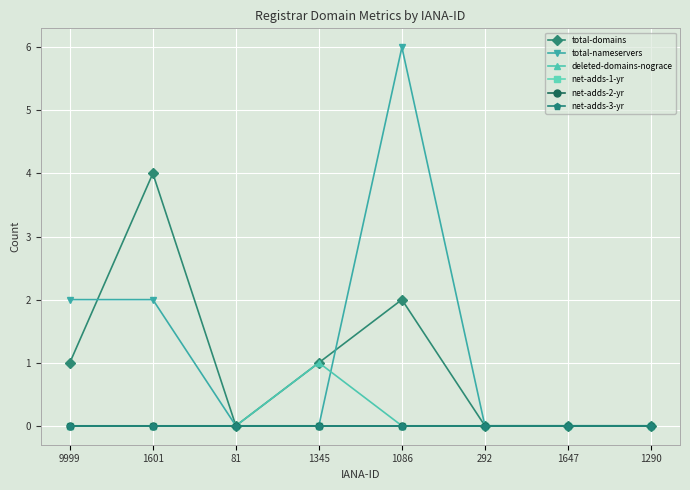

Reading left to right, extract all data points from this chart.

total-domains: 1	4	0	1	2	0	0	0
total-nameservers: 2	2	0	0	6	0	0	0
deleted-domains-nograce: 0	0	0	1	0	0	0	0
net-adds-1-yr: 0	0	0	0	0	0	0	0
net-adds-2-yr: 0	0	0	0	0	0	0	0
net-adds-3-yr: 0	0	0	0	0	0	0	0